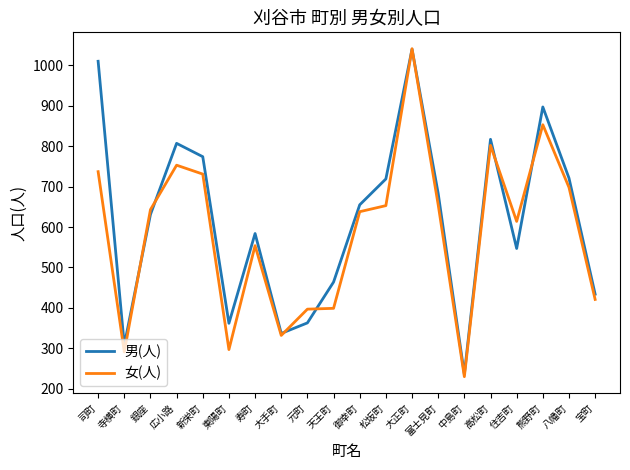

The 女(人) series shows 737 at 司町. True or false?

True